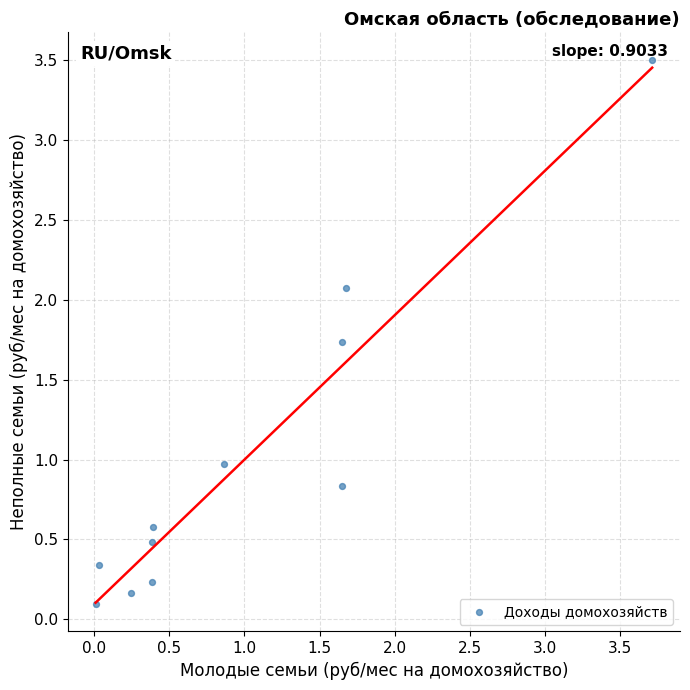

What is the range of X values (max minus min)?

3.7